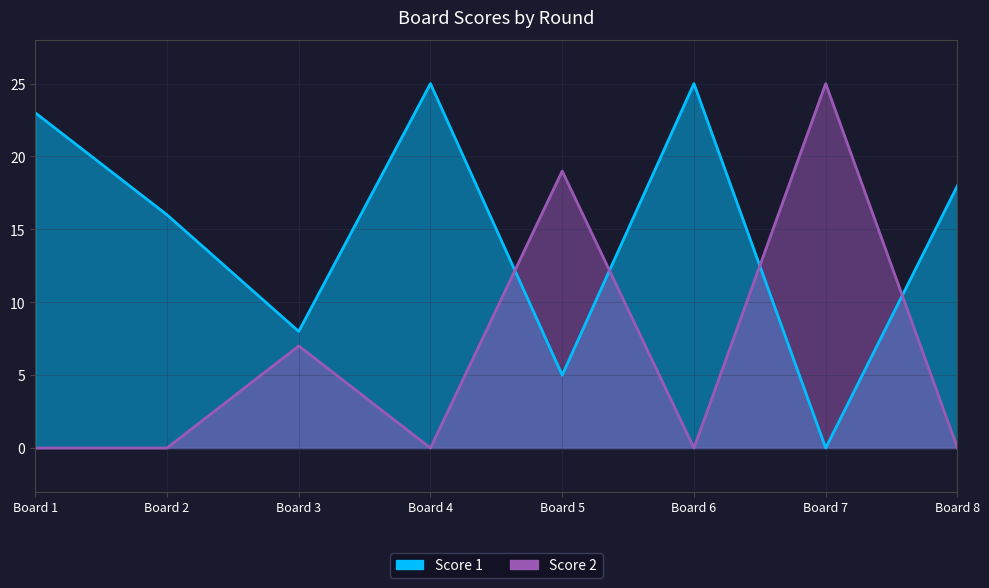

At which category is the sum across all series the highest?

Board 4